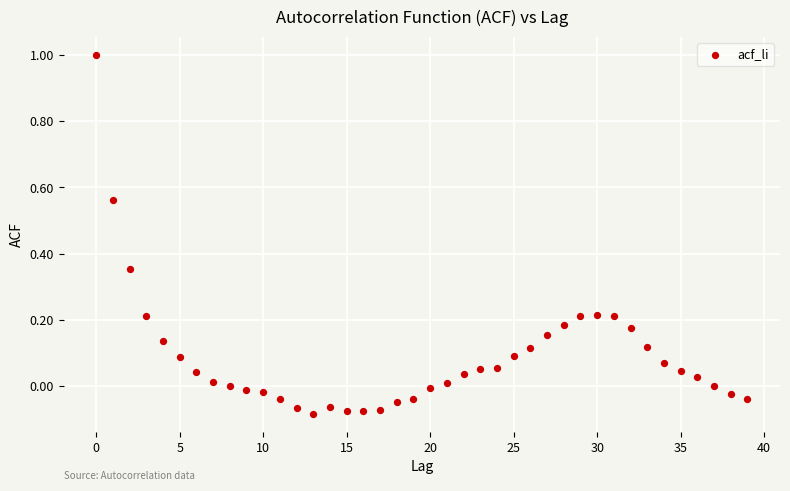

What is the range of Y values (max minus min)?

1.1